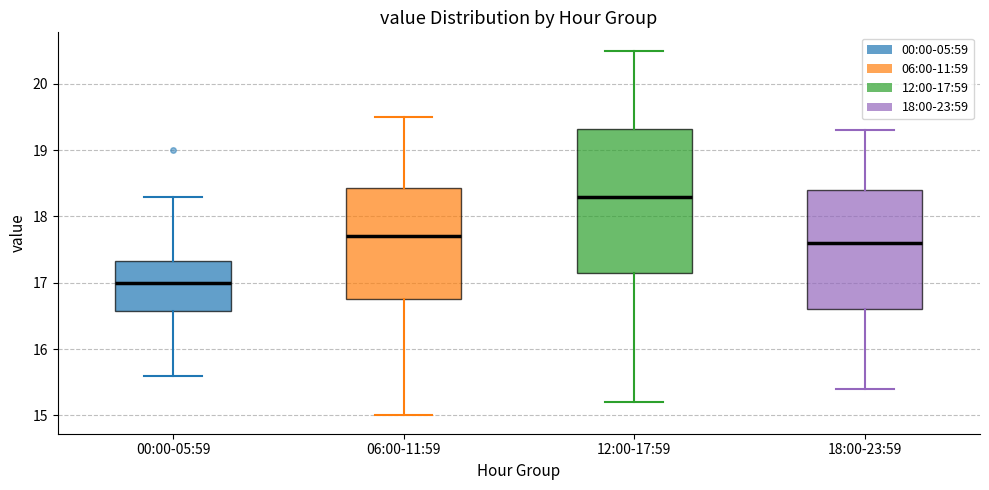

Comparing the boxes themselves (not the whiskers), which one is the tallest?

12:00-17:59